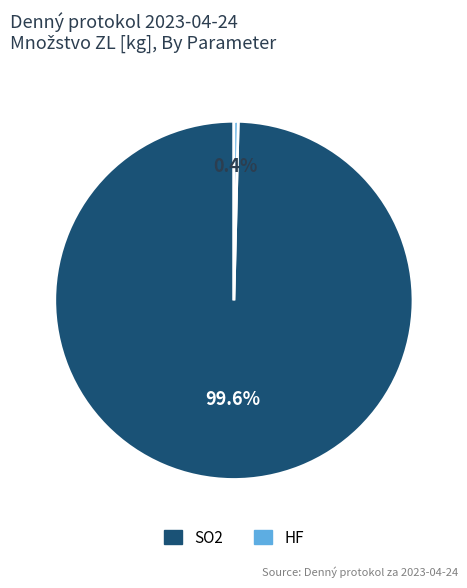

Which has a higher value, SO2 or HF?

SO2